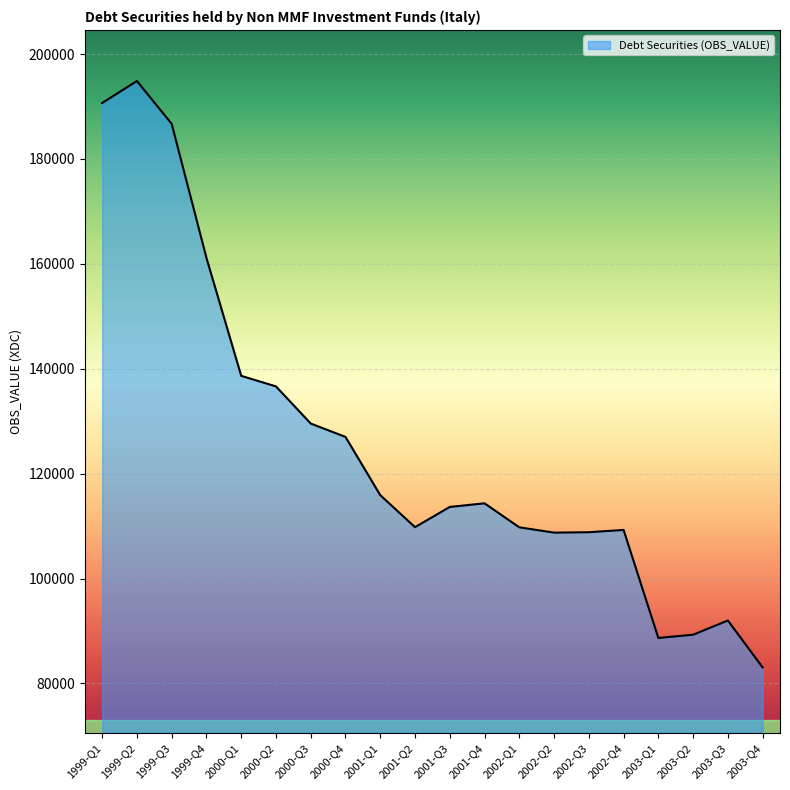

Which category has the highest value across all series?

1999-Q2